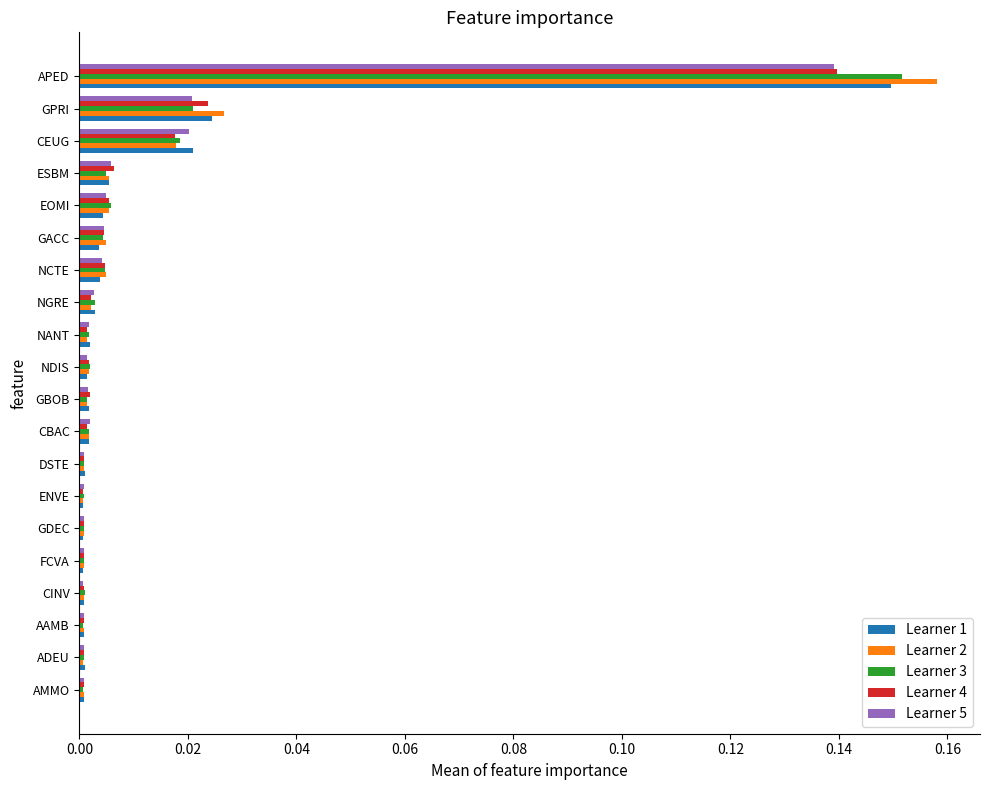

Which series has the largest range (max minus min)?

Learner 2